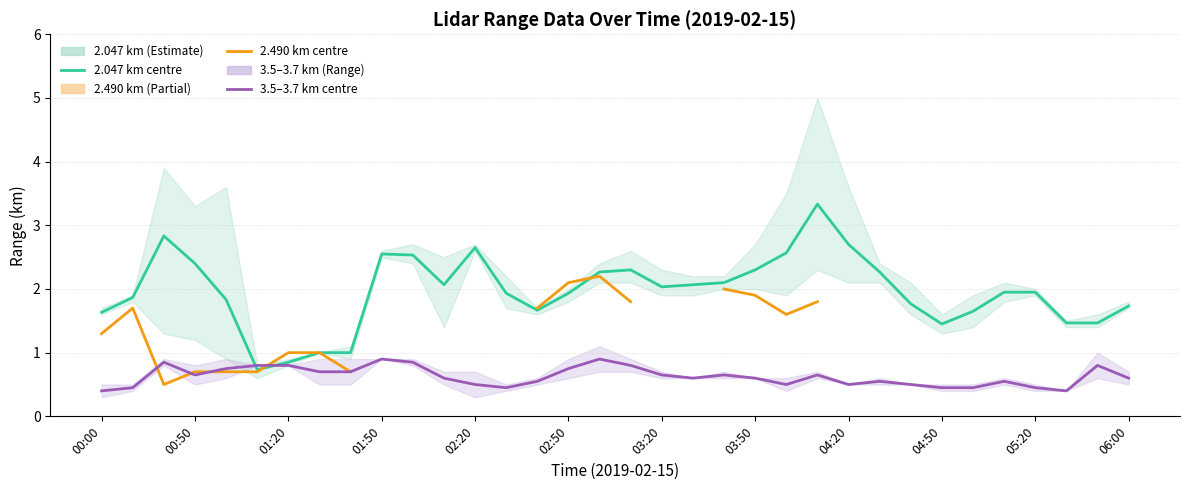

At which label is 3.524–3.672 km range closest to 0?

00:00